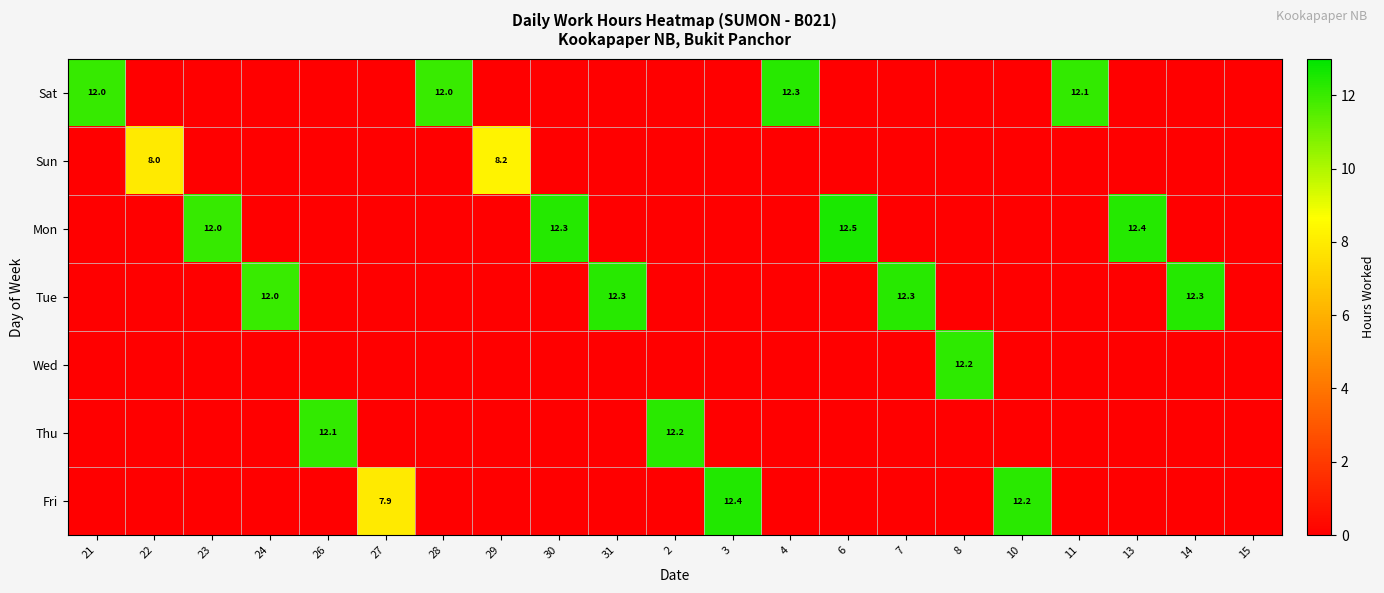

At which category is the sum across all series the highest?

6